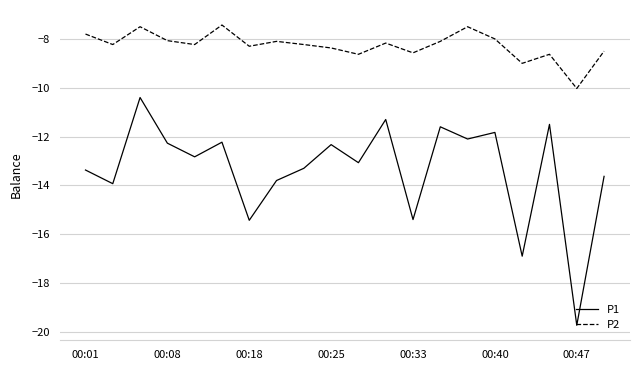

How many lines are shown in the chart?

2